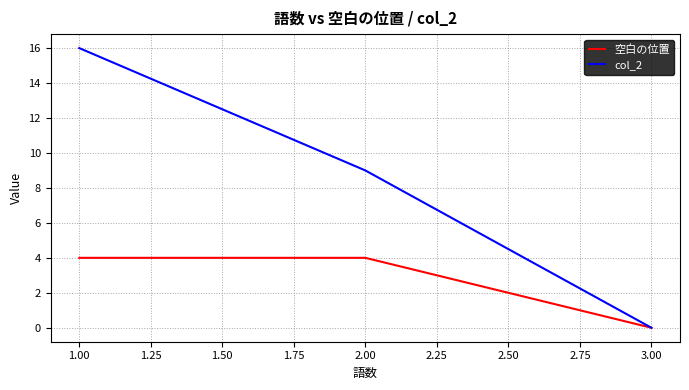

Is it true that col_2 equals 16 at 1.00?

True